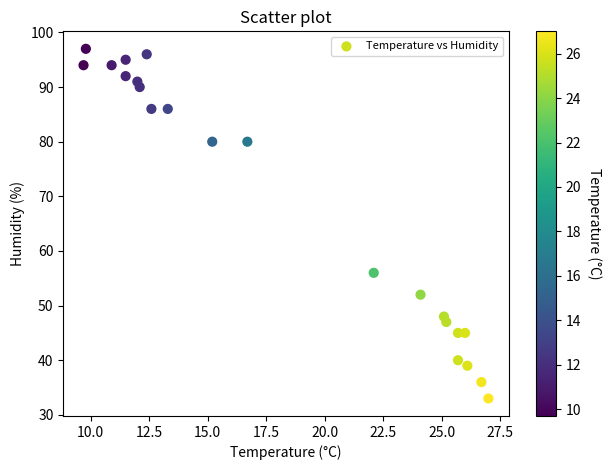

What Y value in the scatter plot is closest to 65?

56